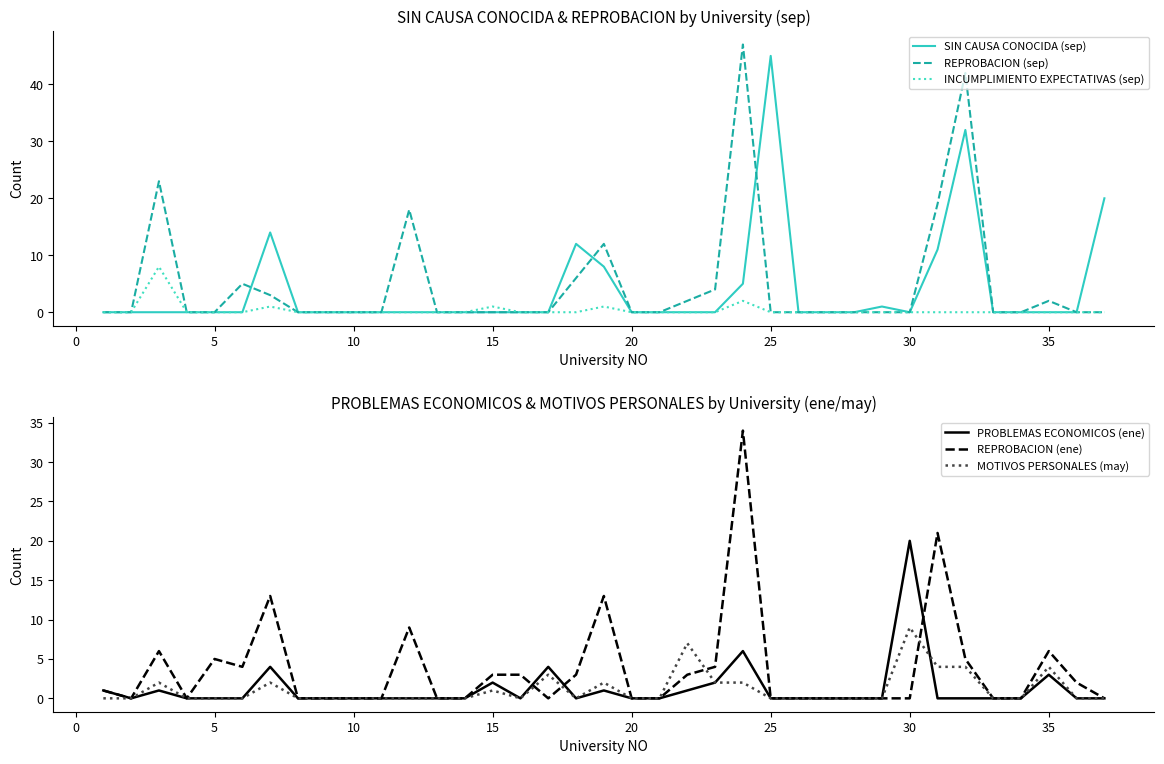

Which category has the highest value in the SIN CAUSA CONOCIDA (sep) series?

25